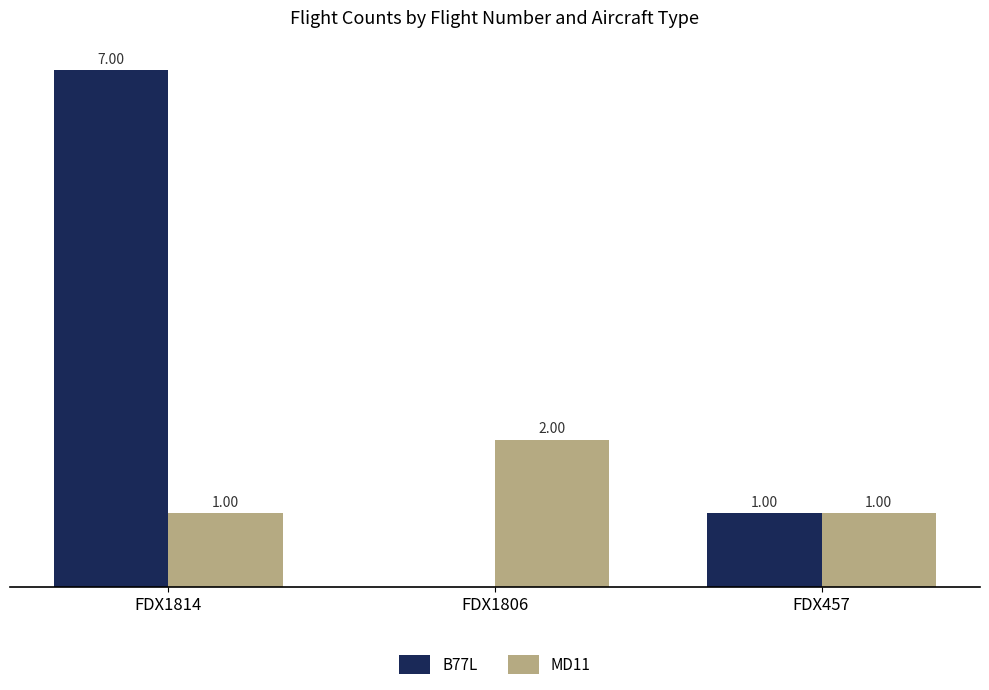

Is the value of MD11 at FDX1806 greater than the value of B77L at FDX1814?

No